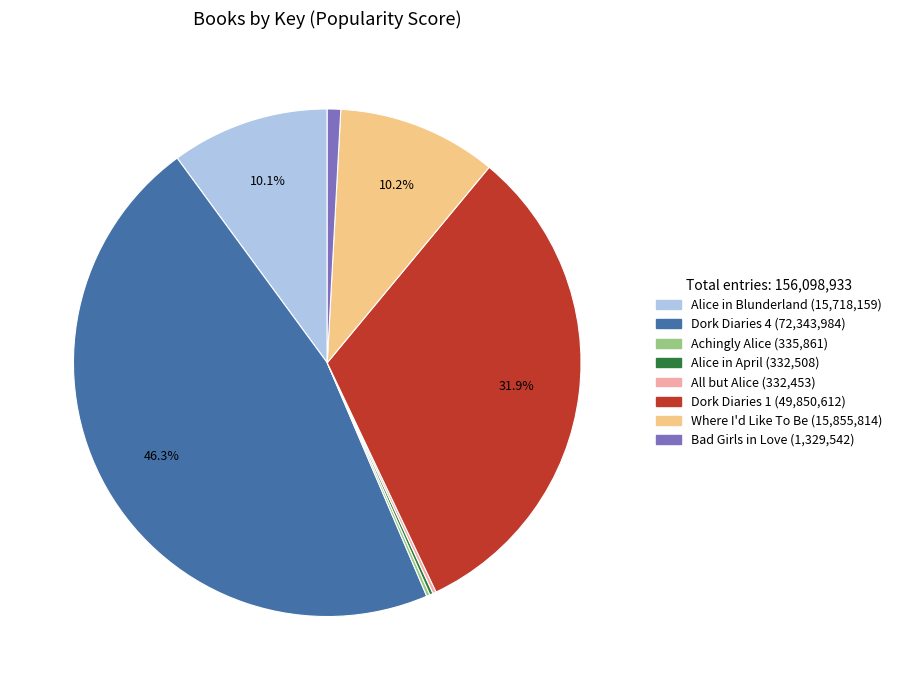

Between Where I'd Like To Be and Dork Diaries 1, which is larger?

Dork Diaries 1